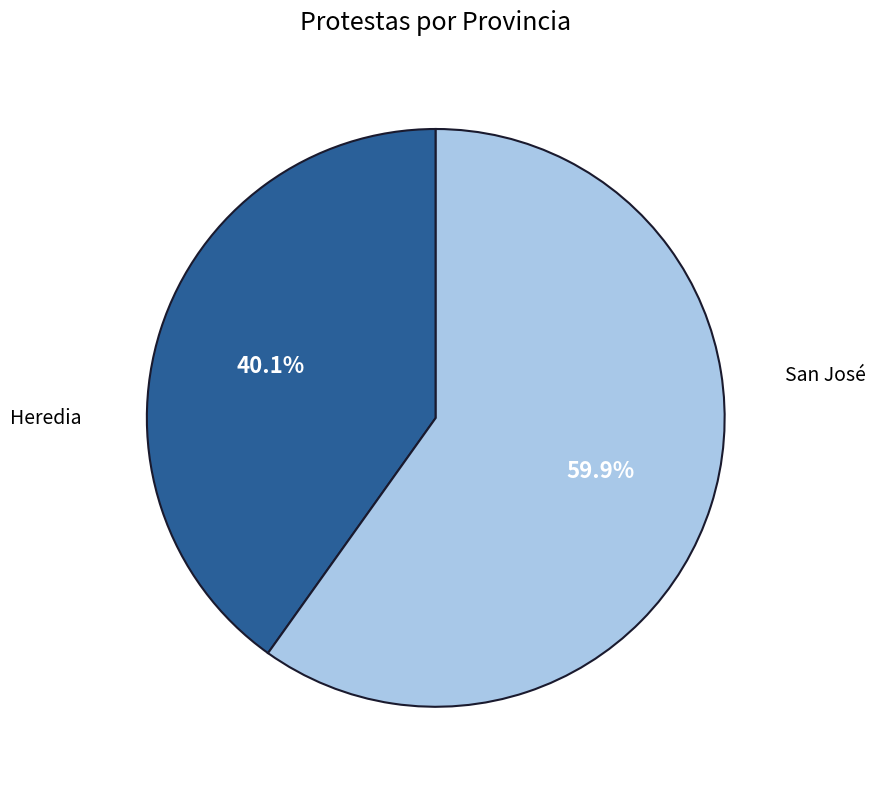

Count the number of slices in the pie.

2